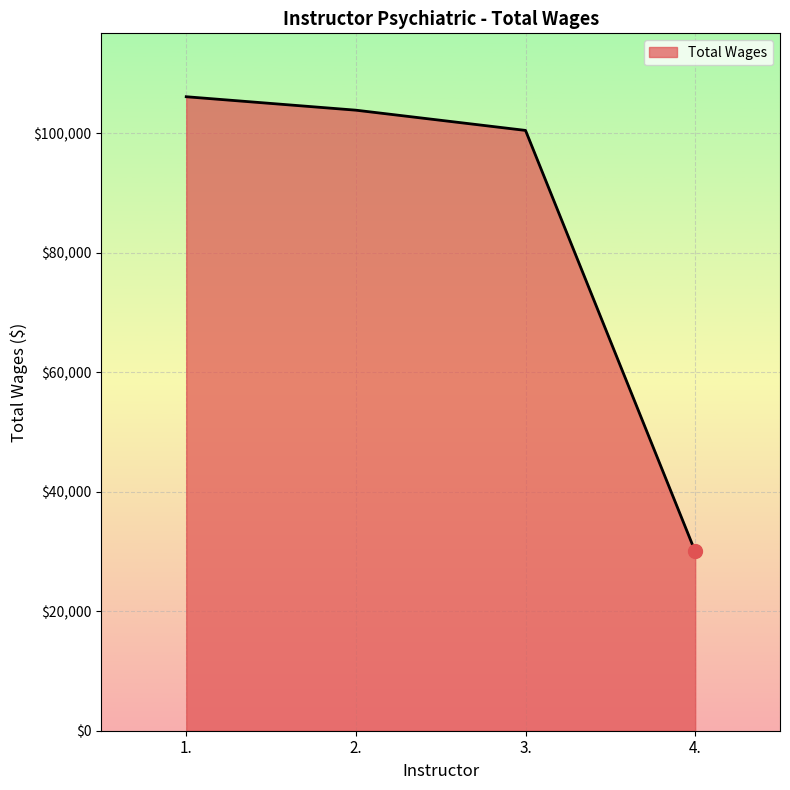

True or false: the data shows 103824 at 2..

True